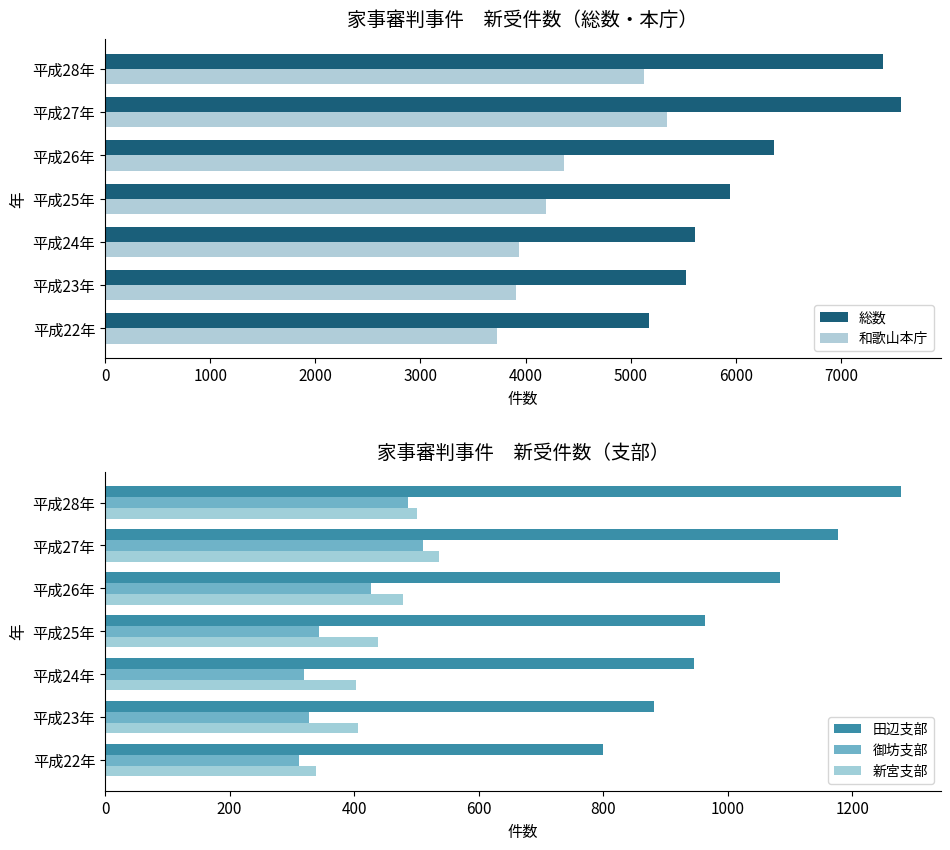

What is the value of the 総数 bar at the 7th from the left?

7395